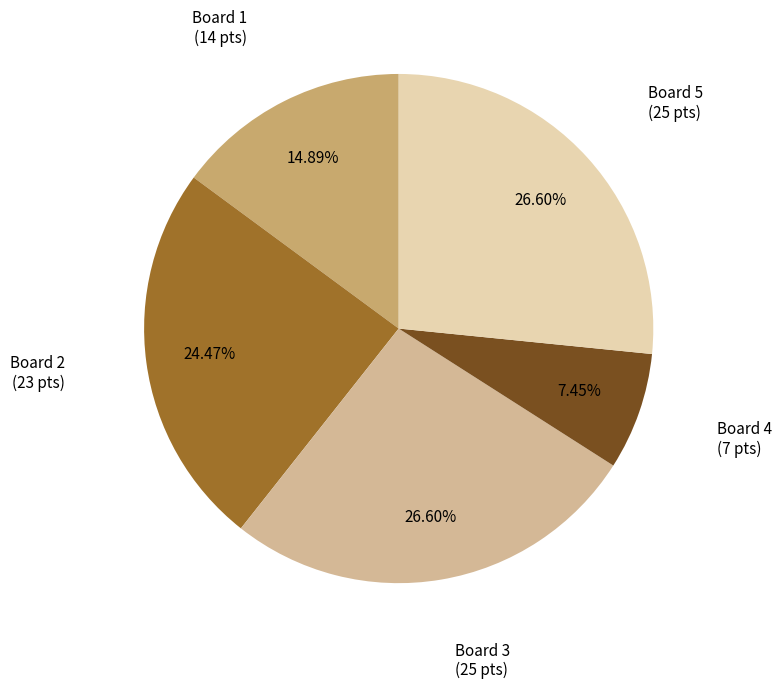

Does Board 2 represent more than half of the total?

No